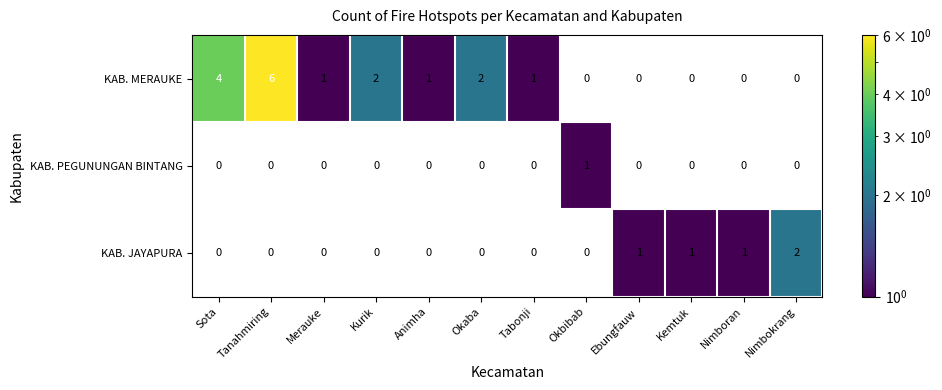

Is it true that KAB. JAYAPURA equals 1 at Kemtuk?

True